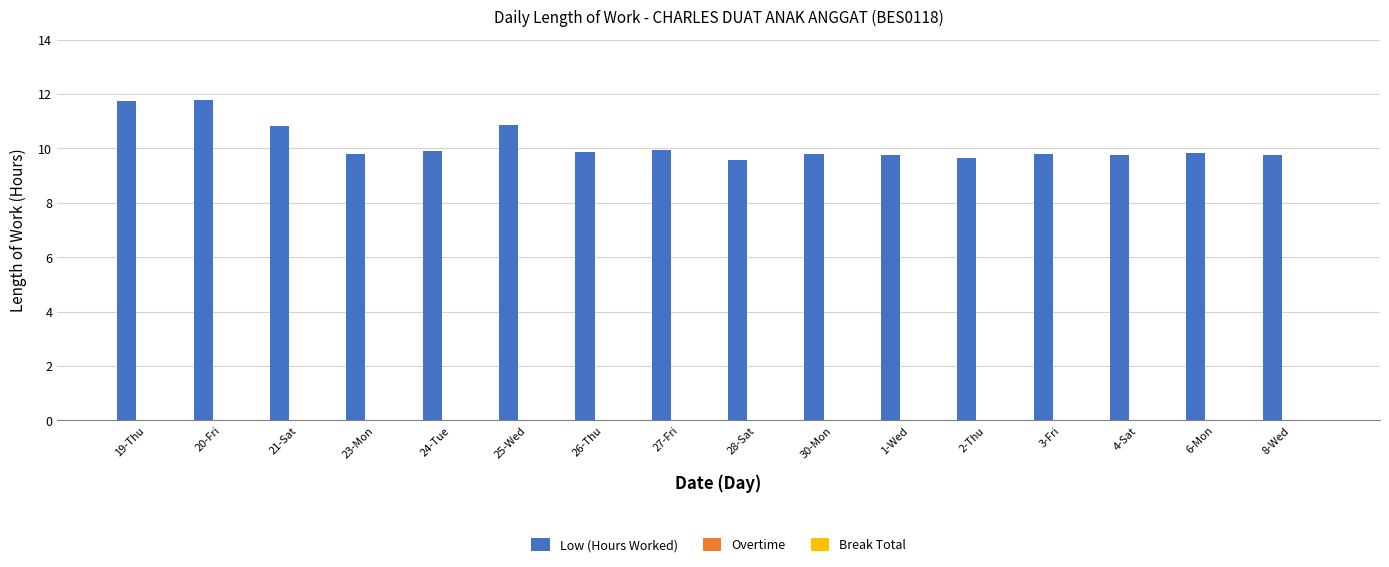

What is the average value?

10.2